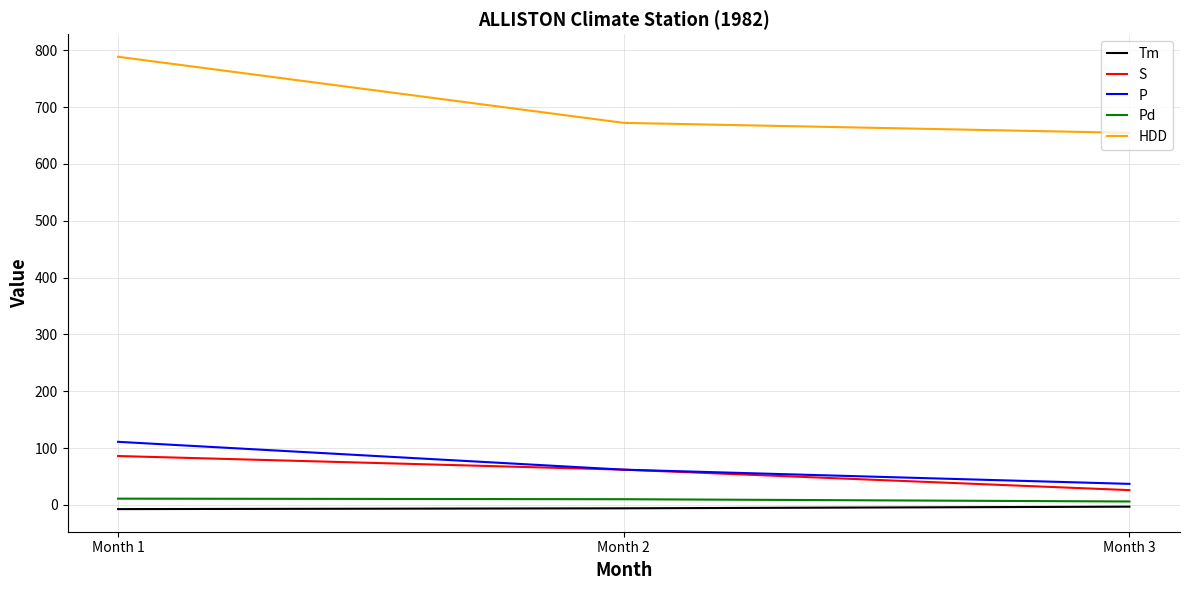

Which series changed the most between Month 1 and Month 3?

HDD